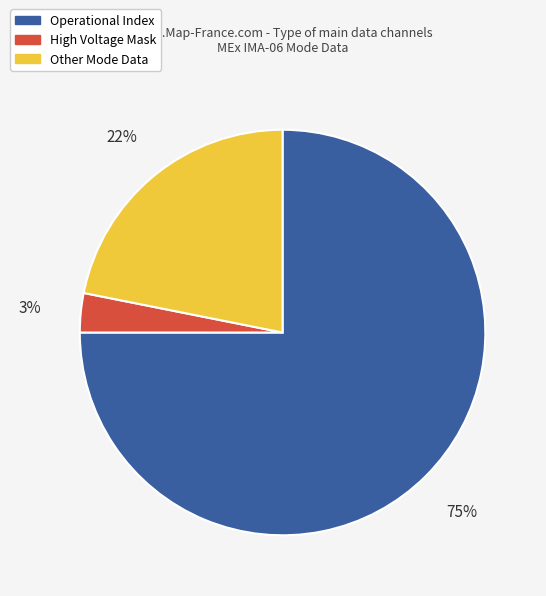

Is there a majority slice in this chart?

Yes